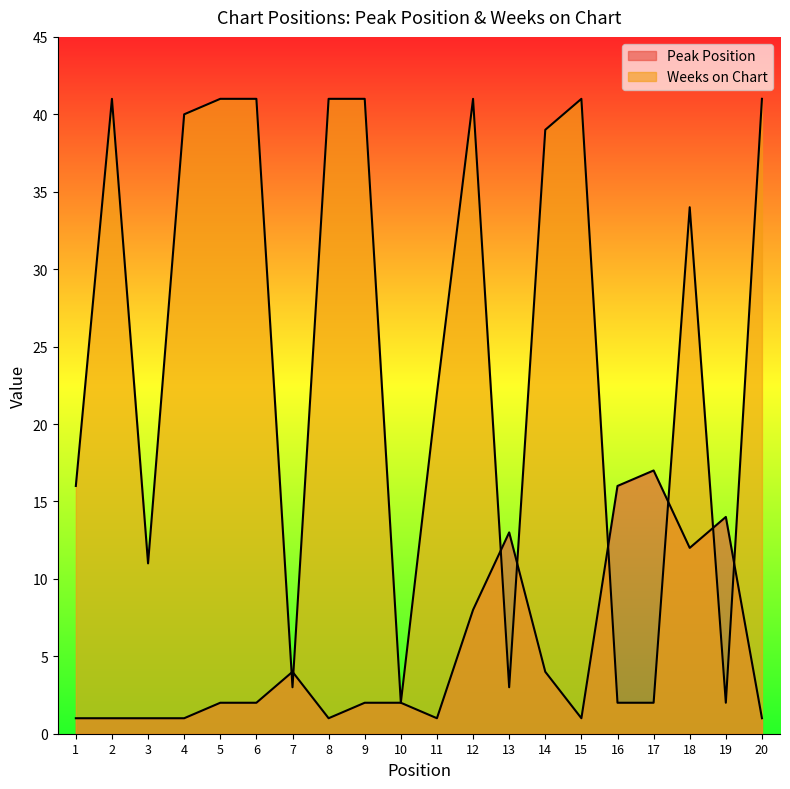

After their last crossing, which series has the higher values: Peak Position or Weeks on Chart?

Weeks on Chart